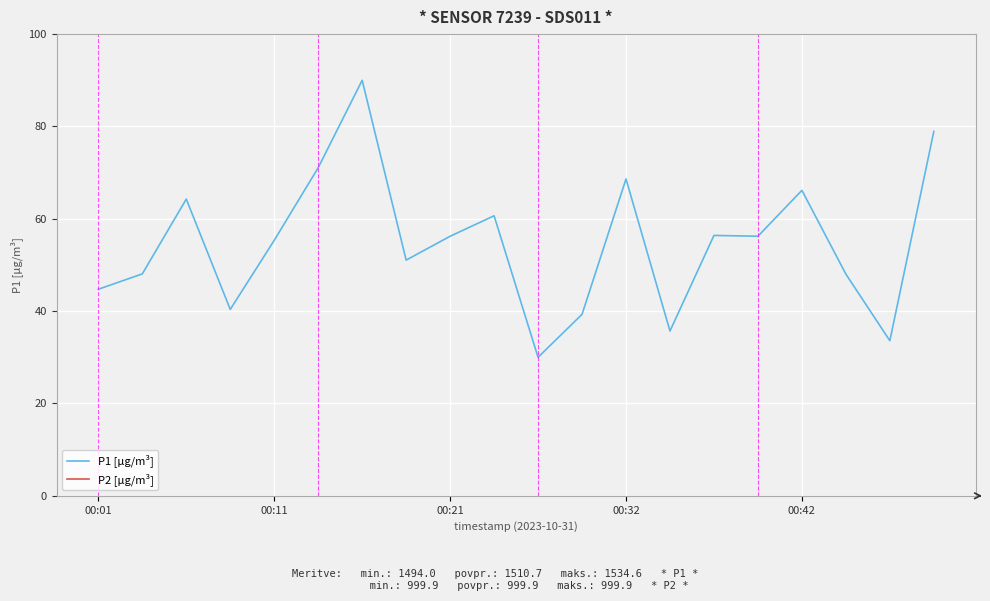

Is the value of P1 [µg/m³] at 7 greater than the value of P2 [µg/m³] at 6?

No